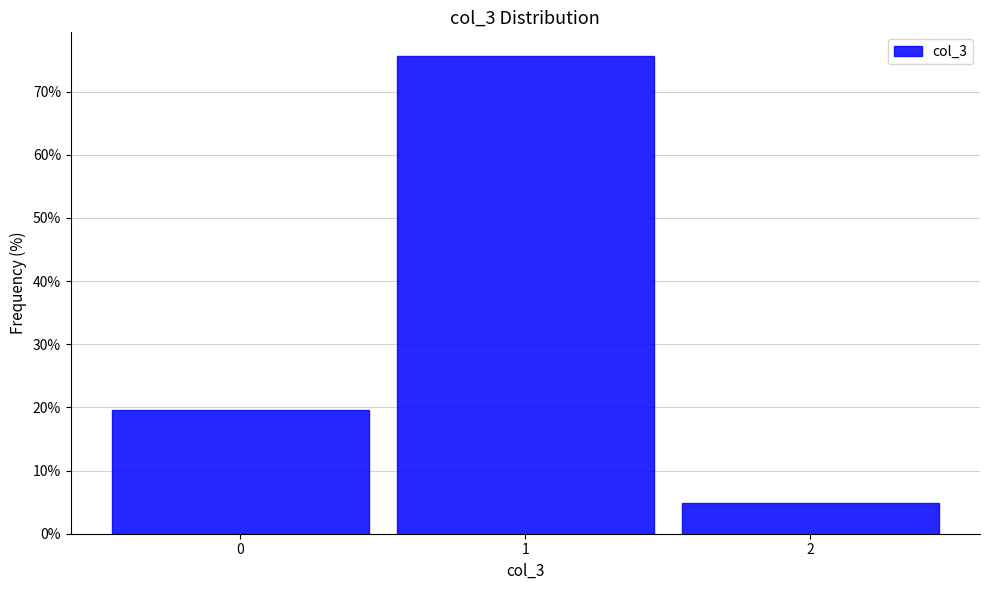

Which range on the x-axis has the tallest bar?

0.5 to 1.5